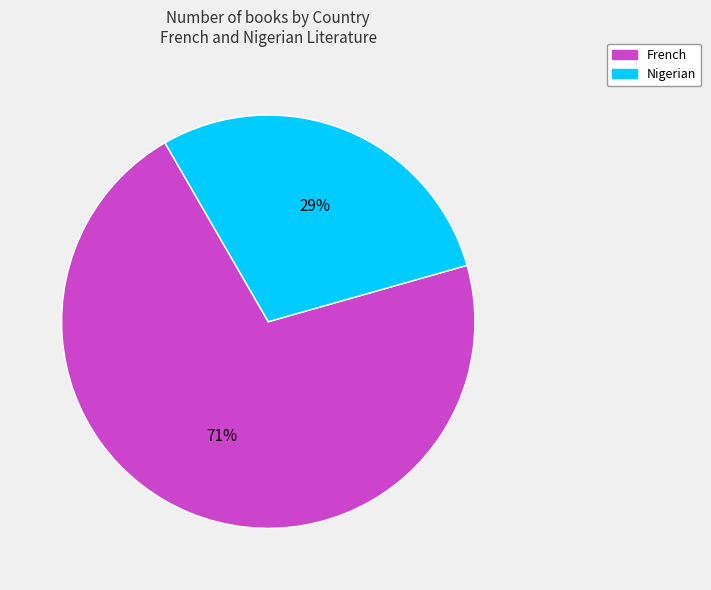

To the nearest percent, what is the difference between the largest and smallest slice percentages?

42%